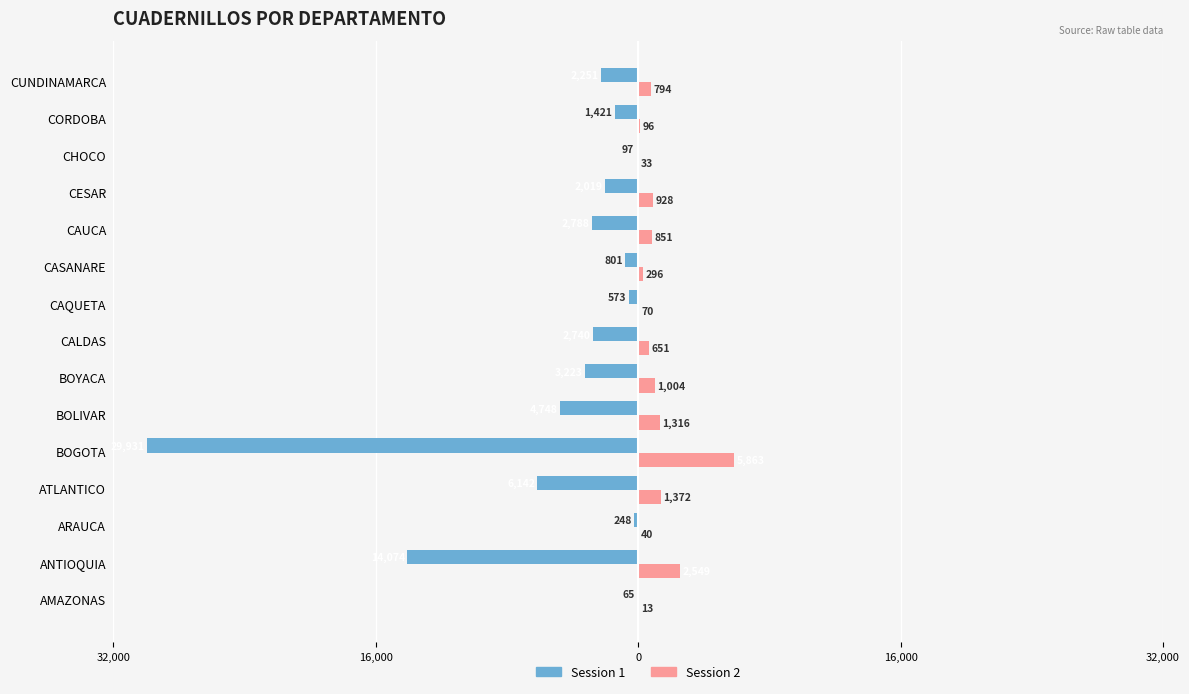

What is the minimum value for Session 2?

13